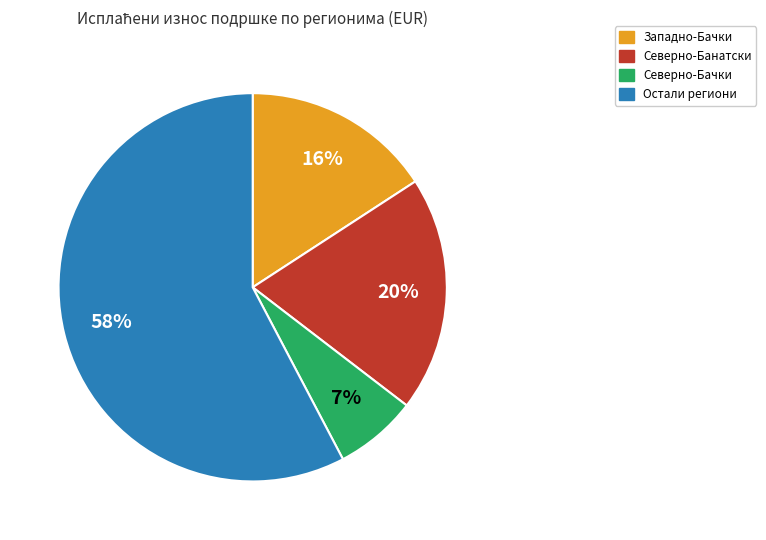

To the nearest percent, what is the average slice percentage?

25%